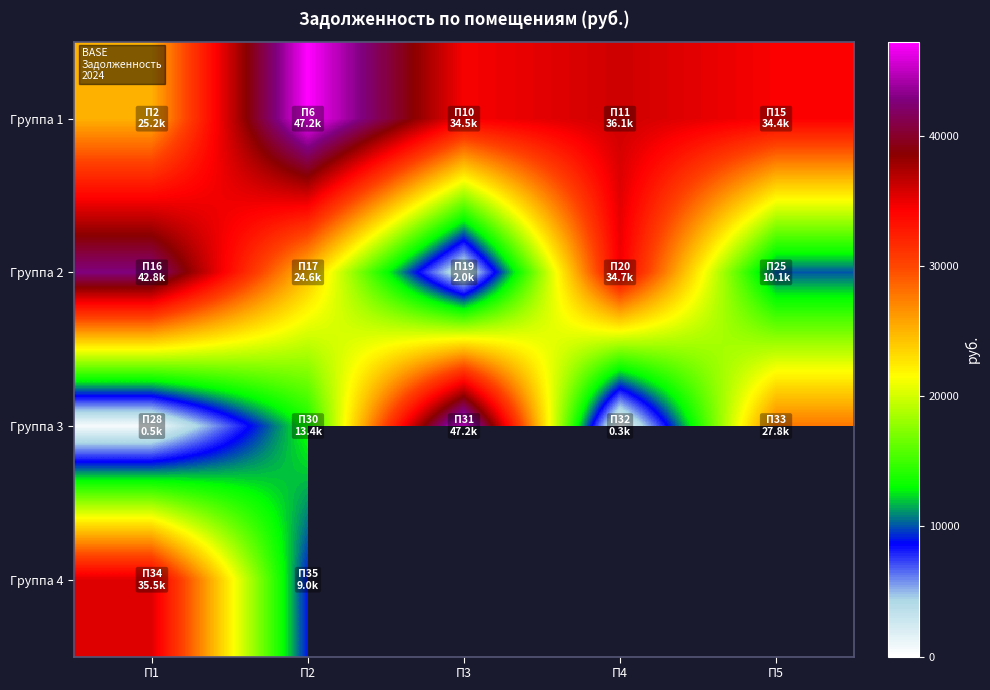

At П2, list the series in order from largest to smallest.

Группа 1, Группа 2, Группа 3, Группа 4